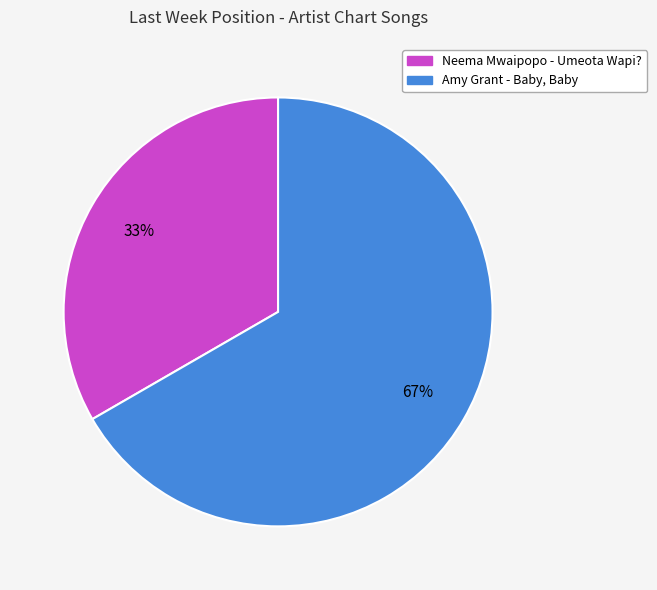

What is the largest slice in the pie chart?

Amy Grant - Baby, Baby